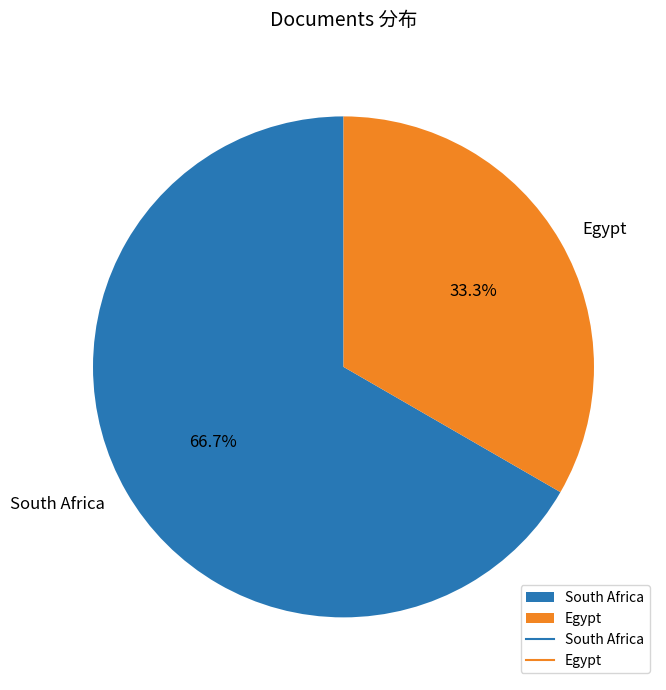

What is the ratio of the value at South Africa to the value at Egypt?

2.0